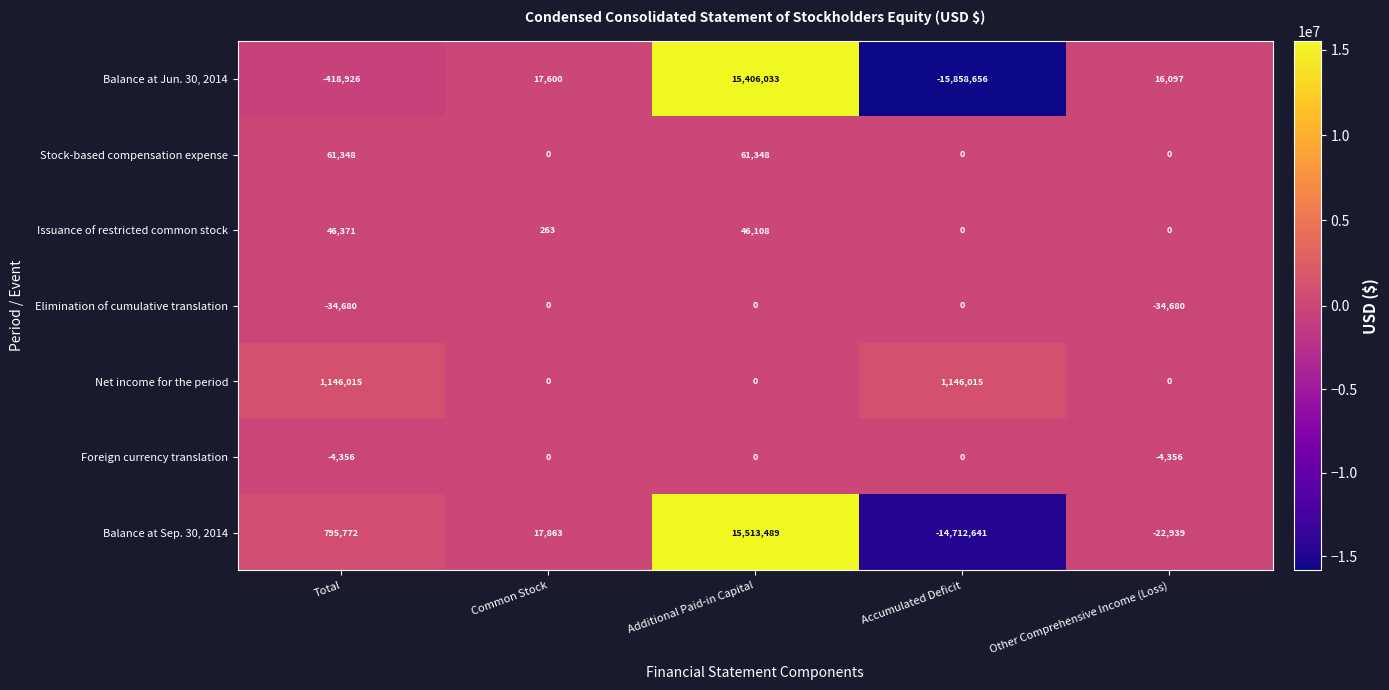

True or false: Elimination of cumulative translation has a value of -34680 at Other Comprehensive Income (Loss).

True